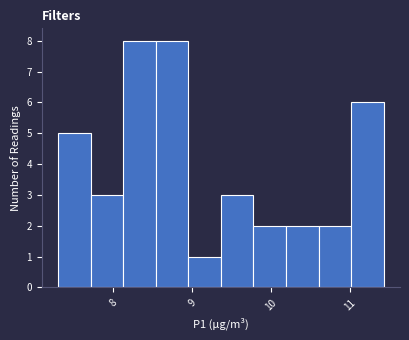

How tall is the bar that spans 10.6 to 11.0 on the x-axis? Neither the bar edges nor the heights are printed on the chart, so give them approximately, as read against the axes.

2